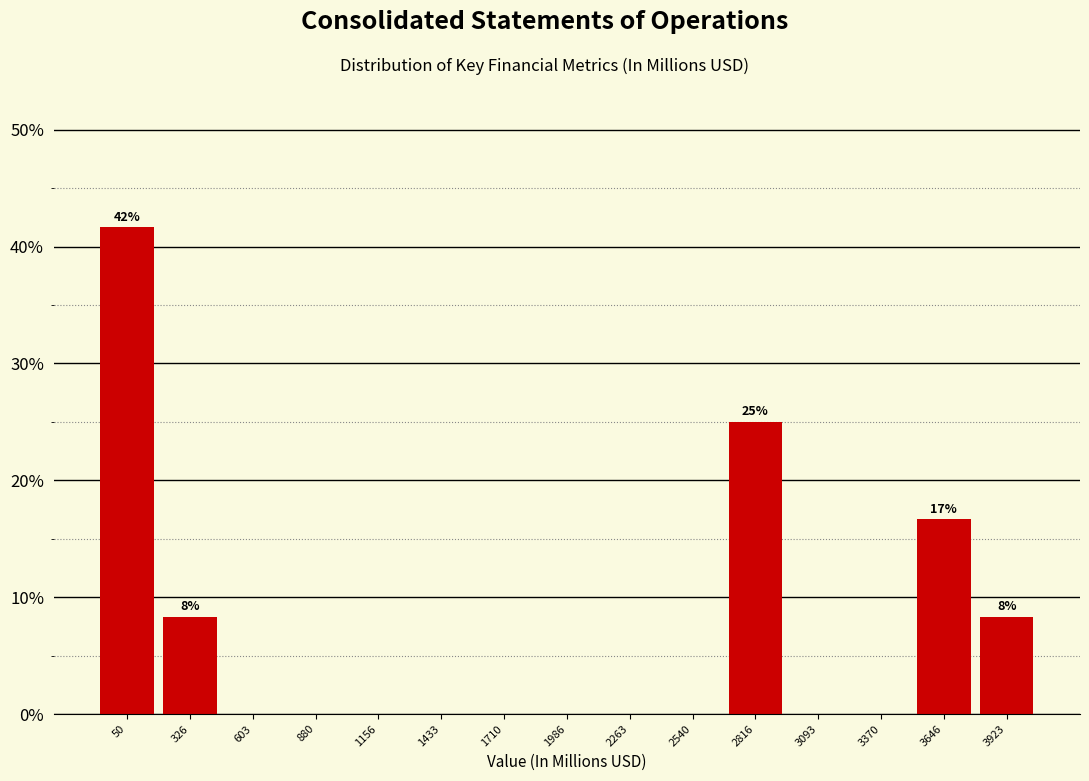

Reading left to right, what are all the values shown in this chart?

50=41.7	326=8.3	603=0.0	880=0.0	1156=0.0	1433=0.0	1710=0.0	1986=0.0	2263=0.0	2540=0.0	2816=25.0	3093=0.0	3370=0.0	3646=16.7	3923=8.3